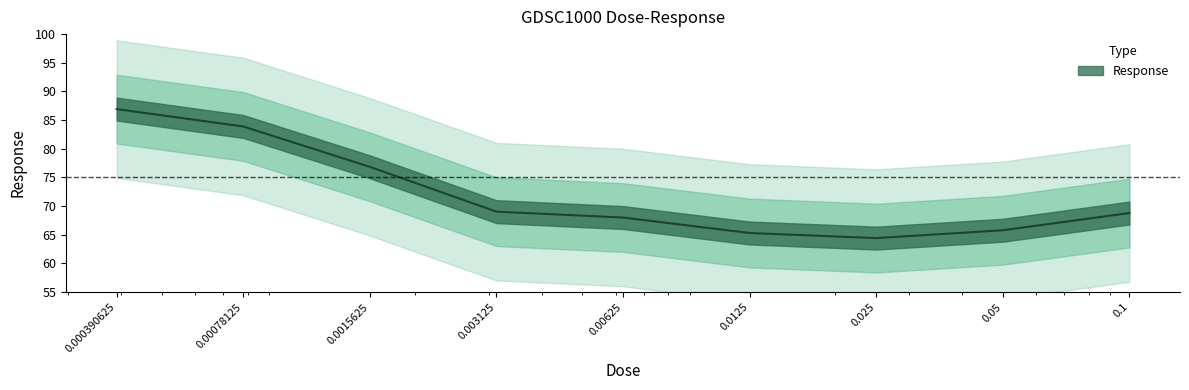

What is the greatest value displayed?

86.9